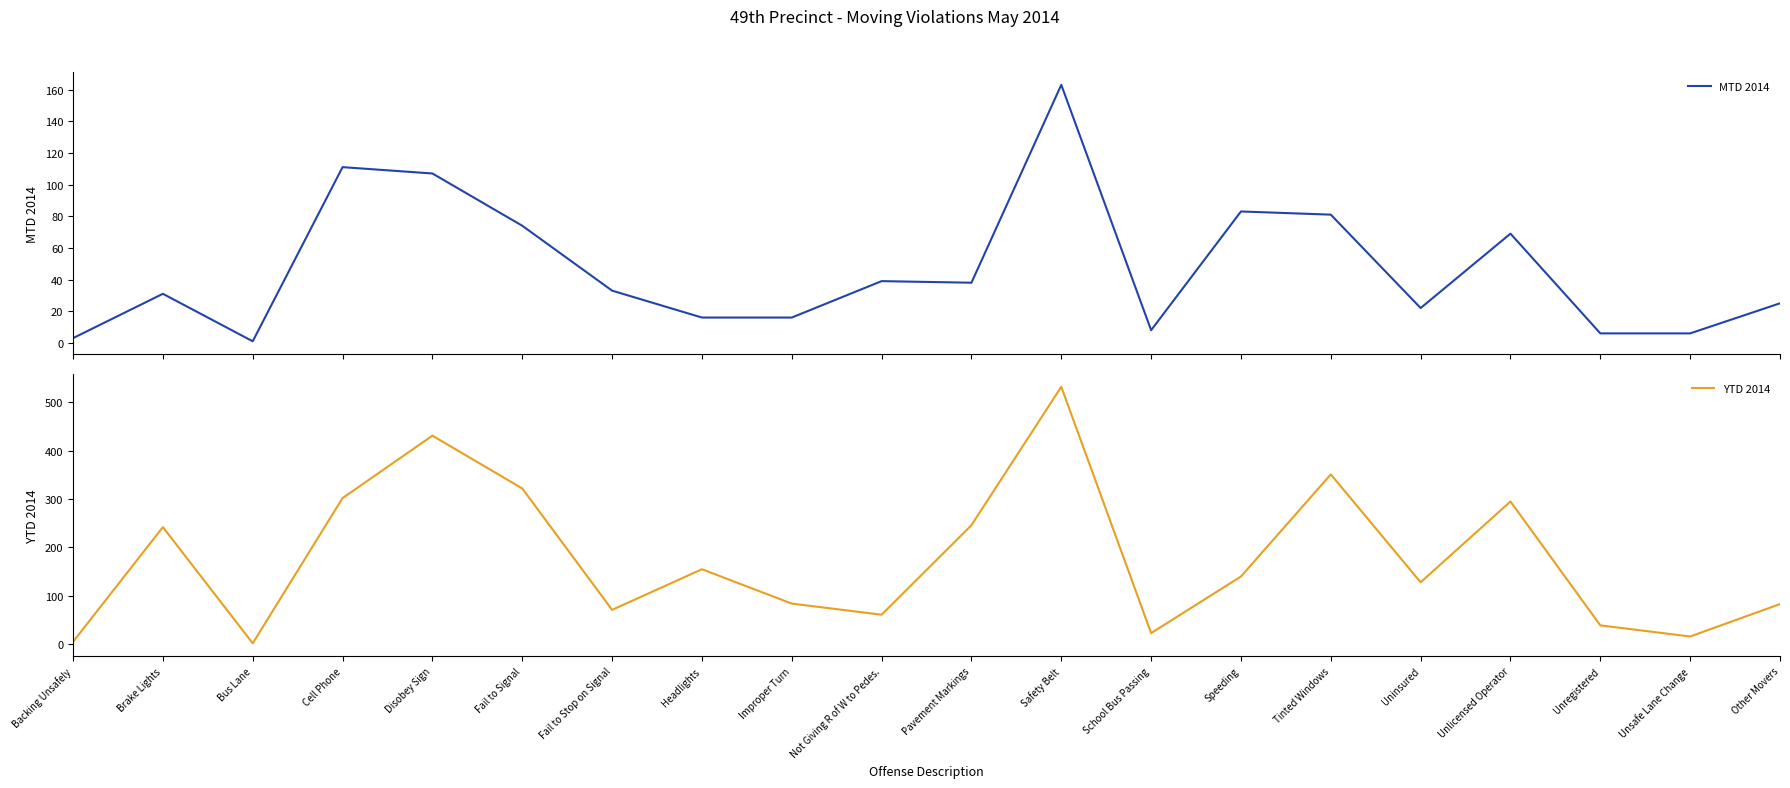

True or false: YTD 2014 and MTD 2014 cross at least once.

False